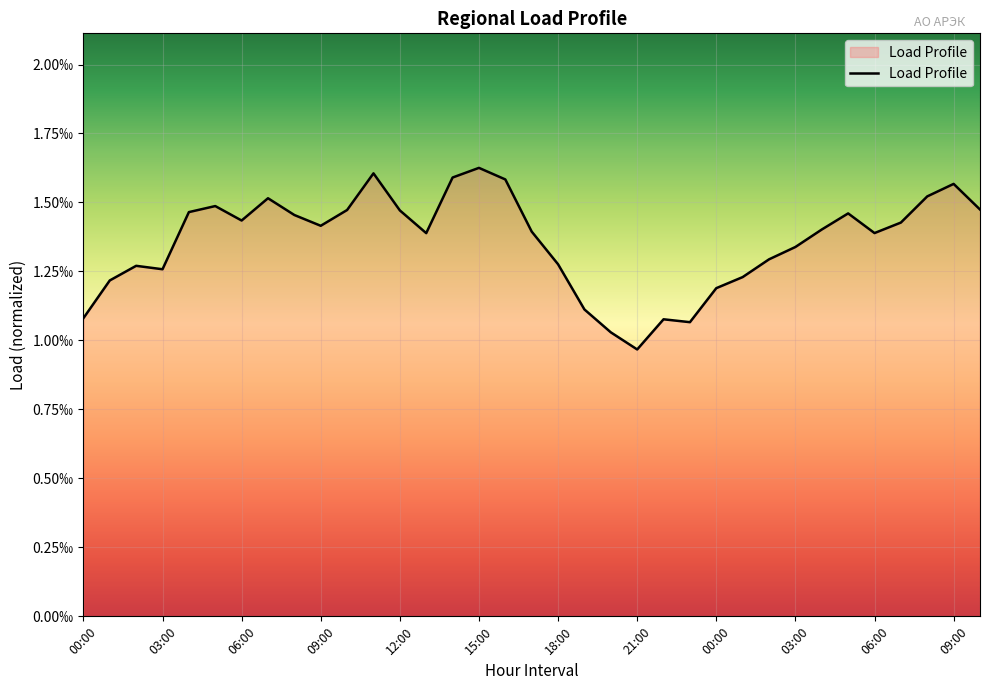

Does the chart display data point markers on the line(s)?

No